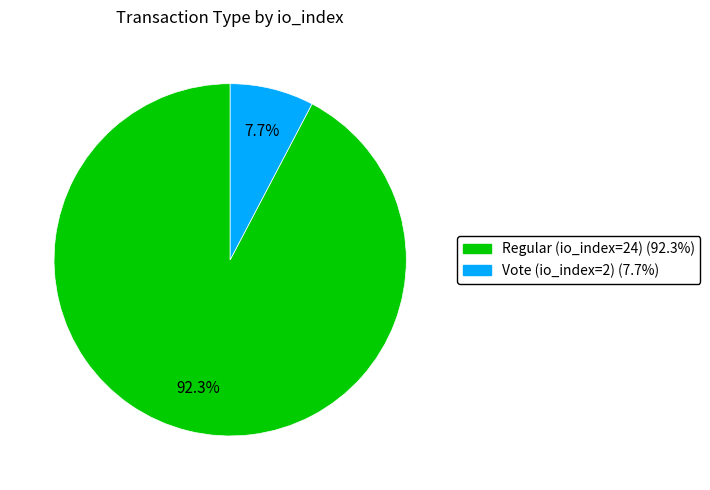

Approximately how many times larger is the value at Regular (io_index=24) compared to Vote (io_index=2)?

12.0